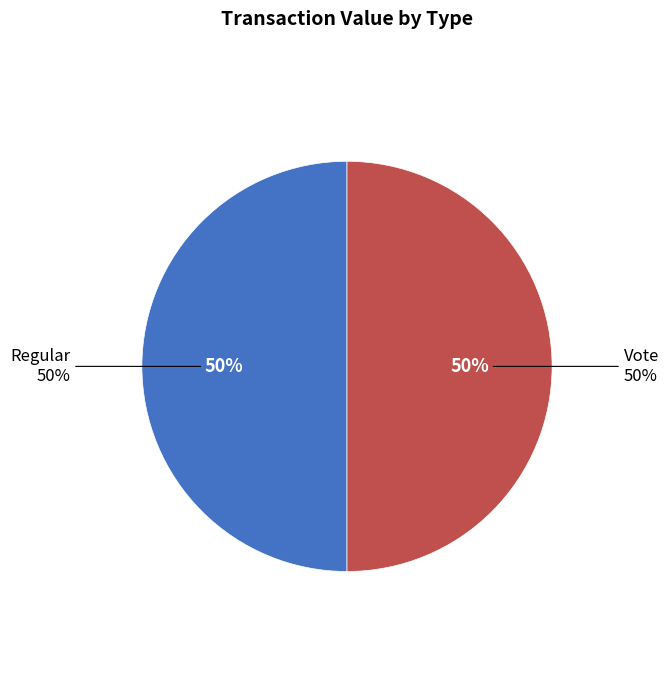

Which series changed the most between 1 and 2?

Vote